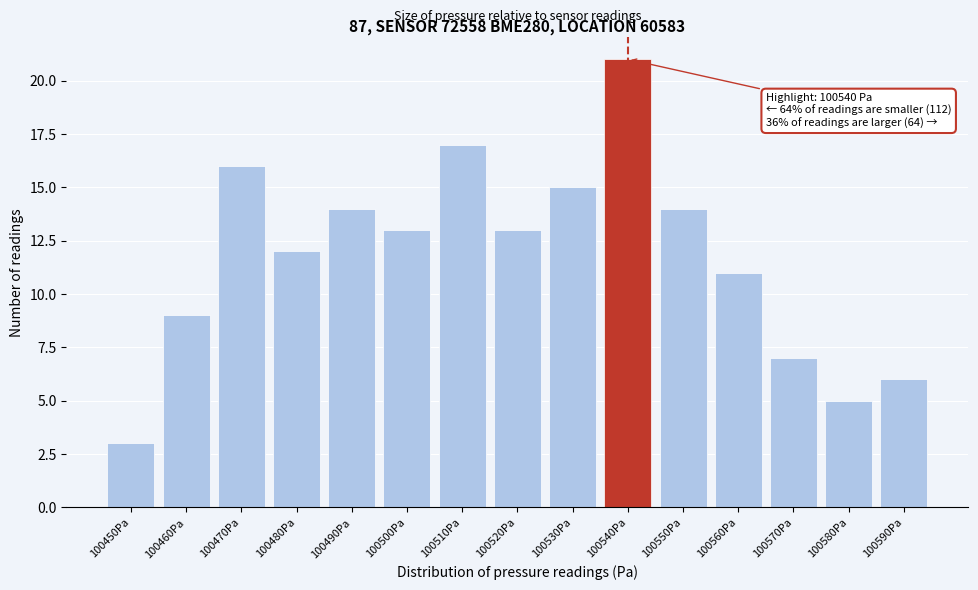

Reading left to right, extract all data points from this chart.

3	9	16	12	14	13	17	13	15	21	14	11	7	5	6